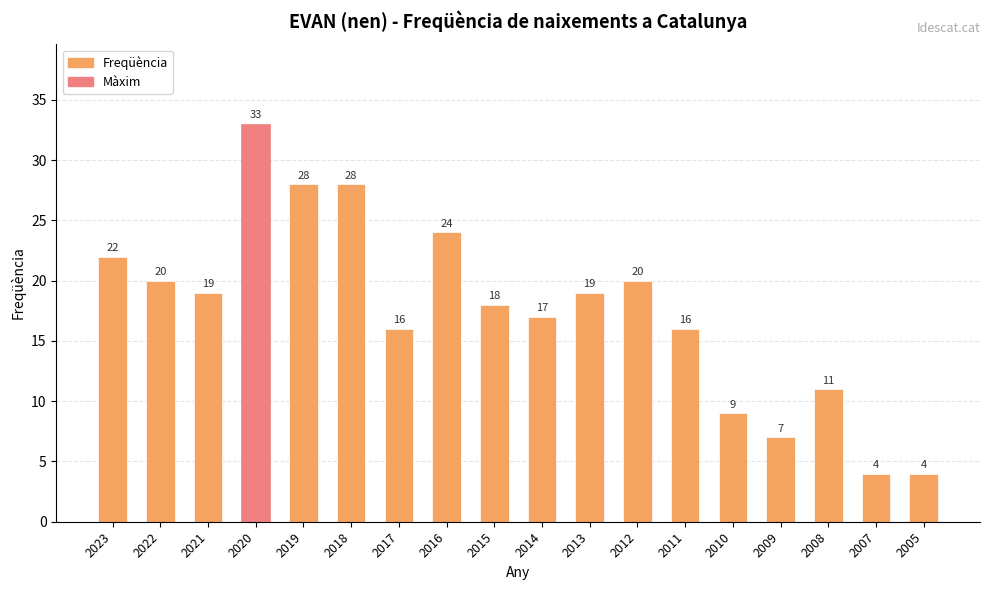

What is the difference between the maximum and minimum values?

29